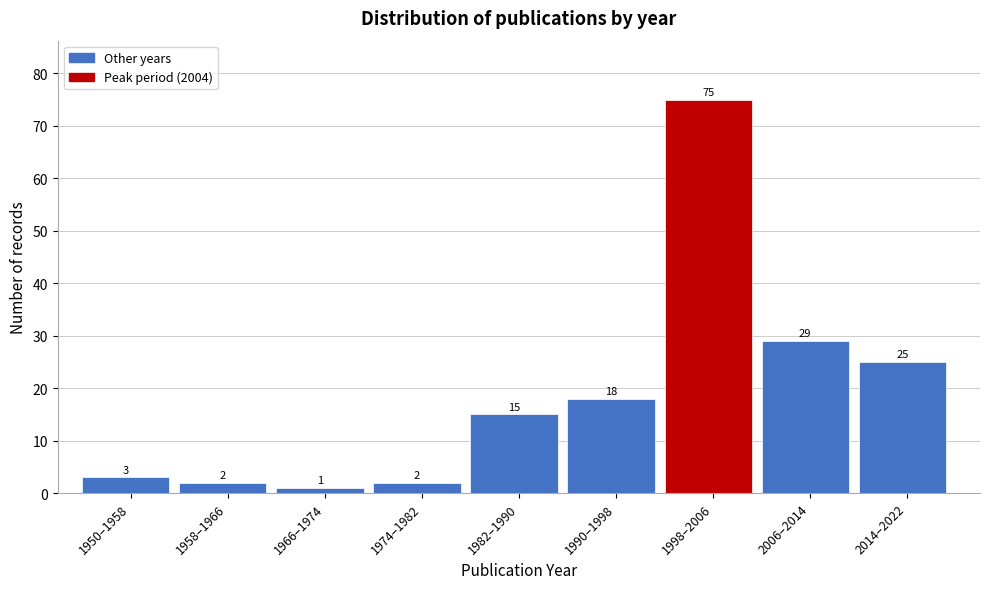

Reading left to right, list all the values displayed in this chart.

3	2	1	2	15	18	75	29	25